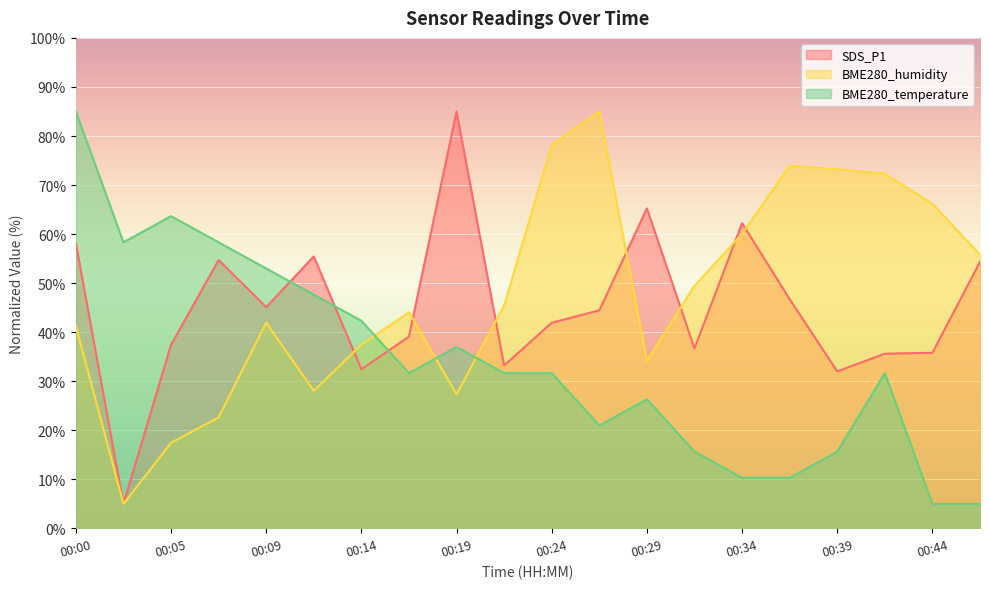

Does the chart display data point markers on the line(s)?

No